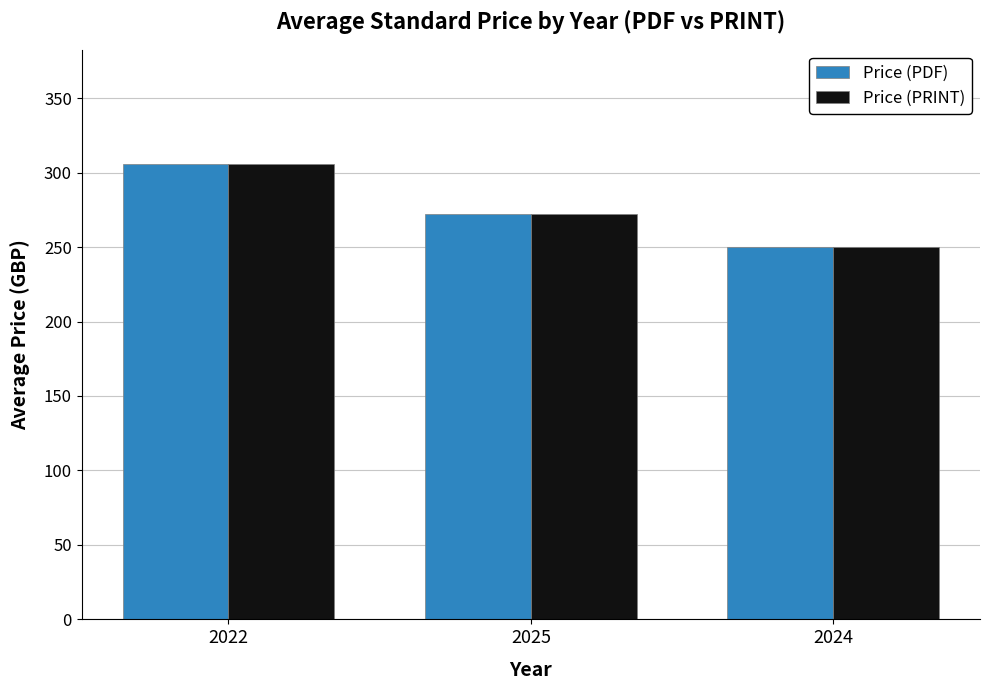

At which label is Price (PRINT) closest to 278?

2025